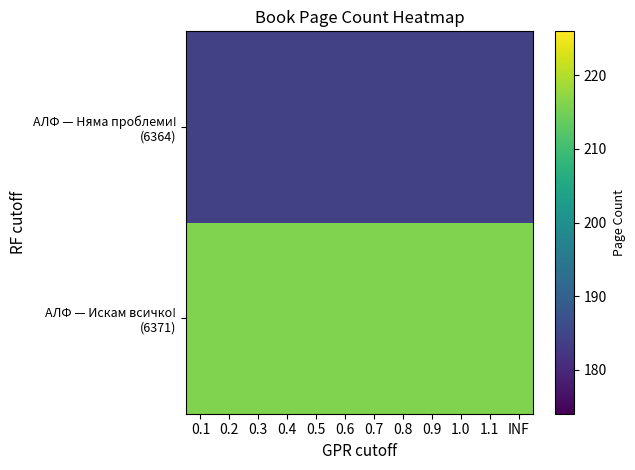

Which has a higher value, 0.8 or 0.9?

0.8